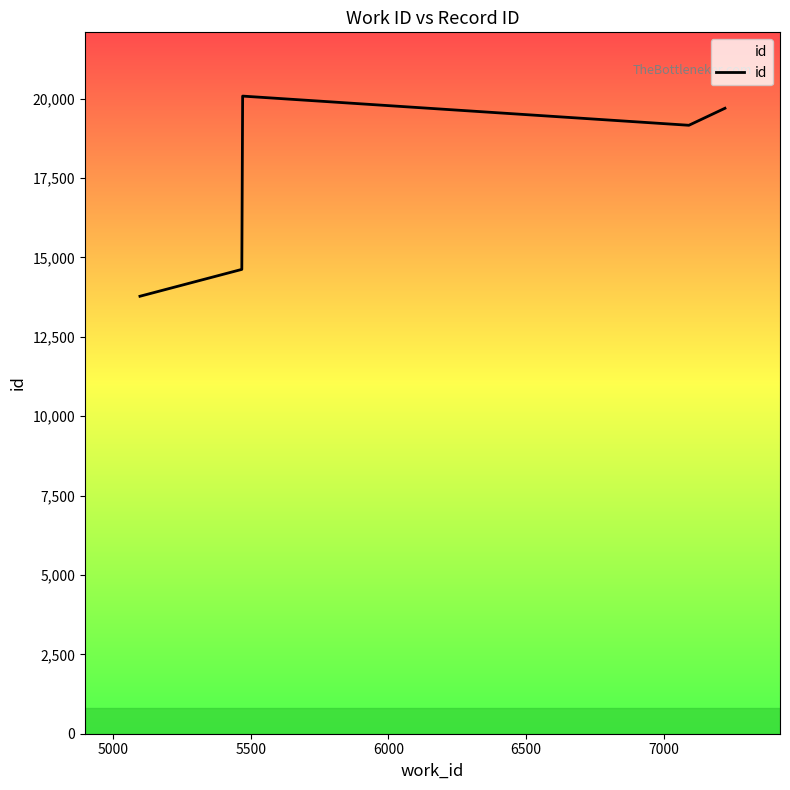

Reading left to right, transcribe all the data shown in this chart.

13776	14622	20079	19160	19696